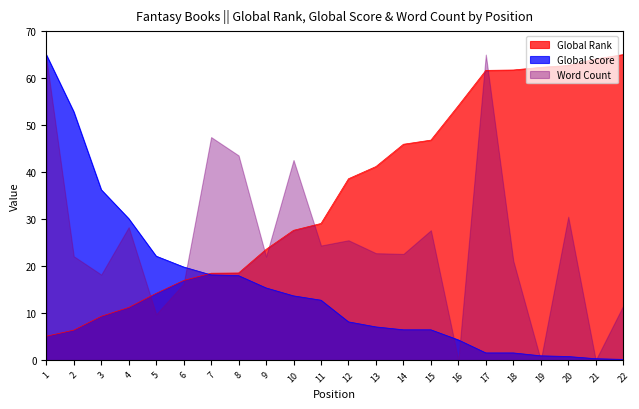

Read the Global Score value at 21.

0.3